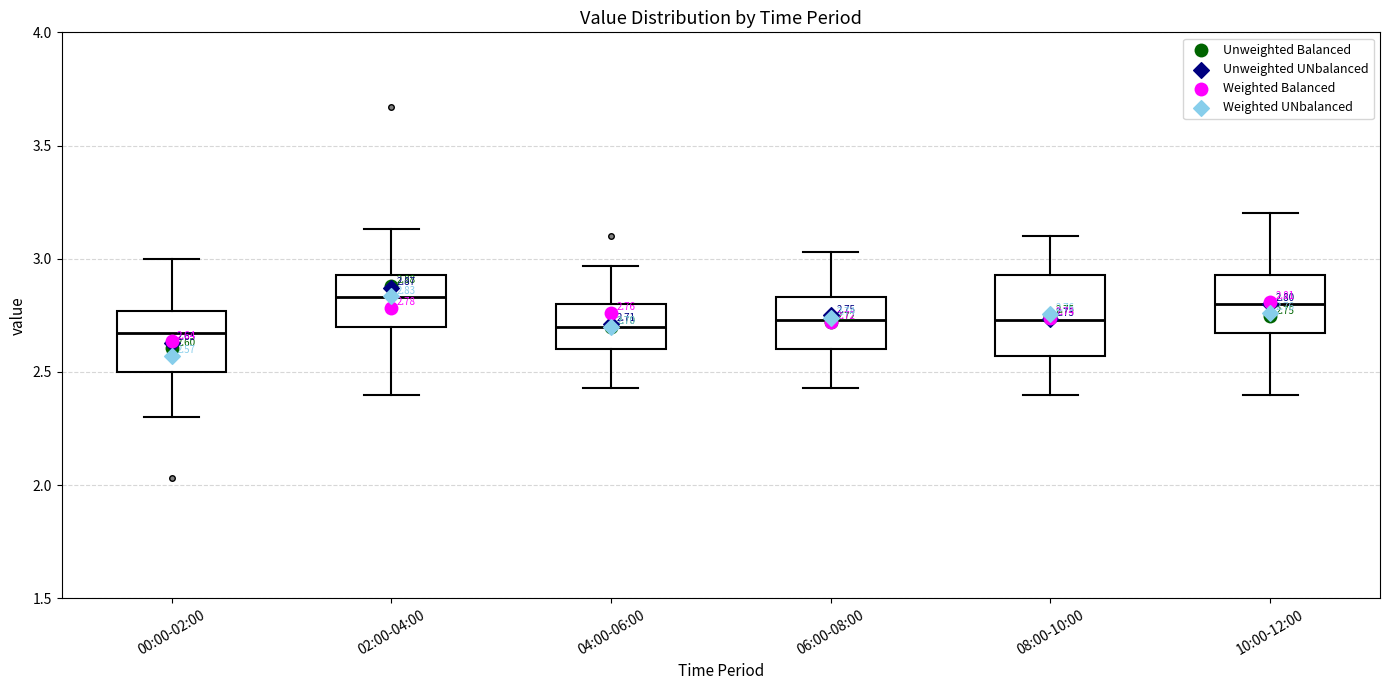

Comparing the boxes themselves (not the whiskers), which one is the tallest?

08:00-10:00